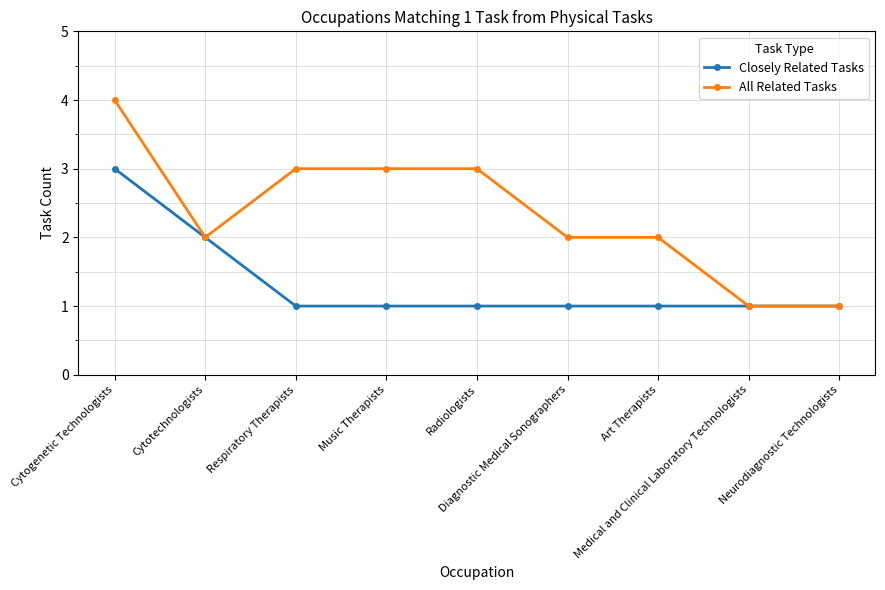

At which category does All Related Tasks reach its first local valley?

Cytotechnologists